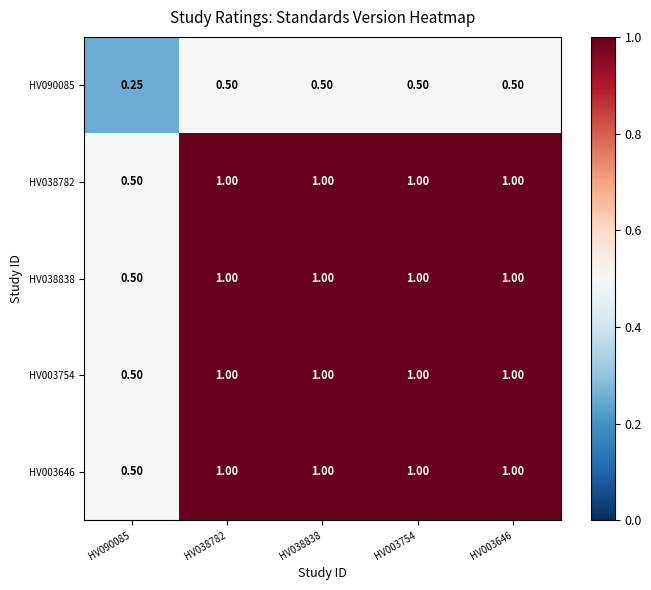

Count the number of data series in this chart.

5